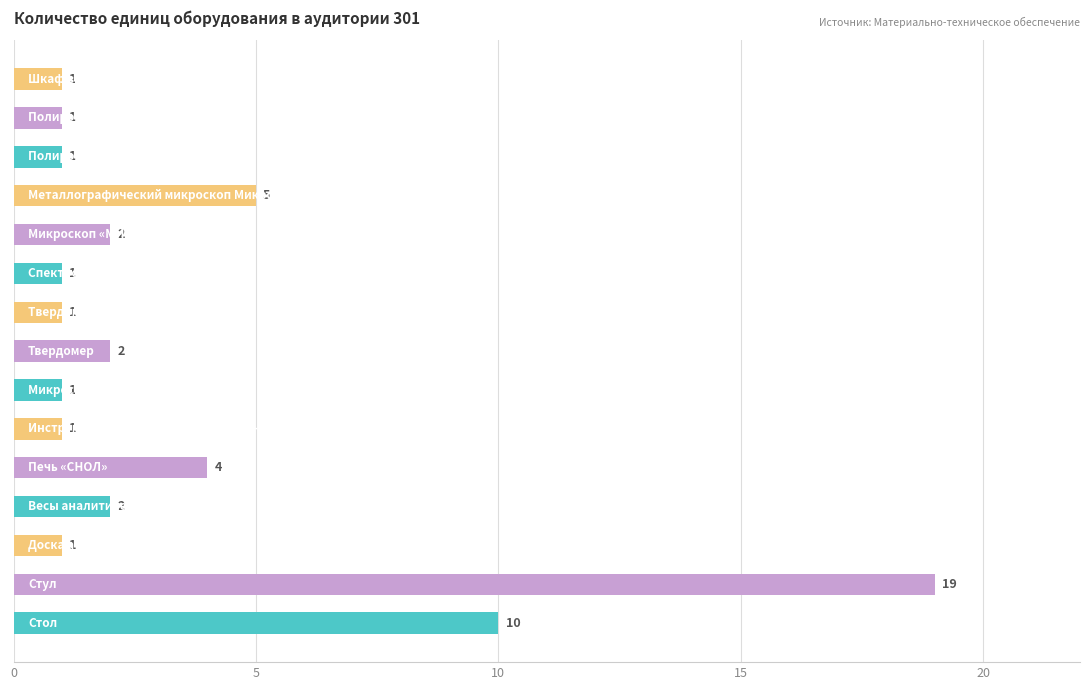

Are the bars horizontal?

Yes